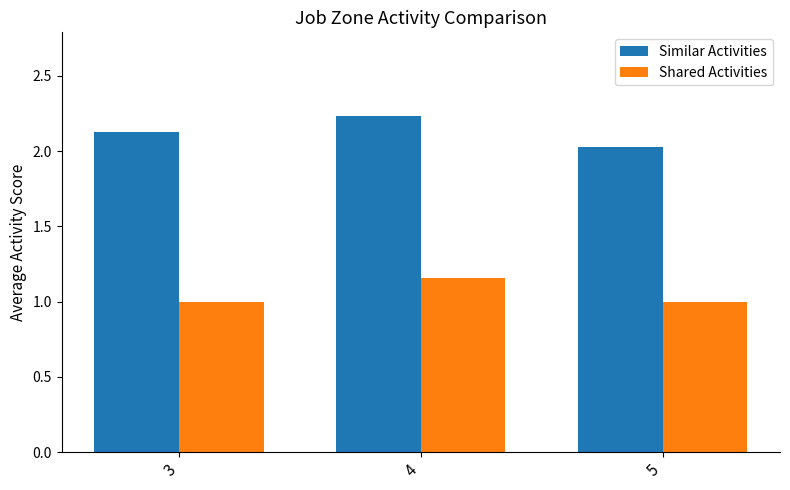

At which category is the sum across all series the highest?

4